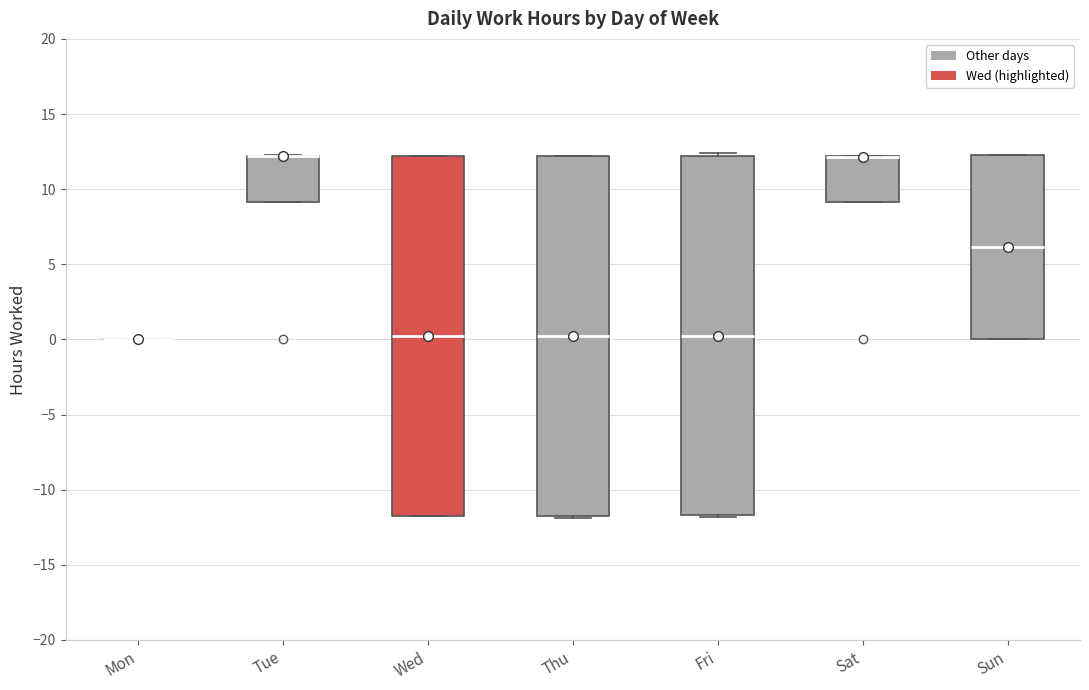

Where is the lower edge of the box for Wed on the y-axis? The values are not printed on the chart, so give them approximately, as read against the axis.

-12.0